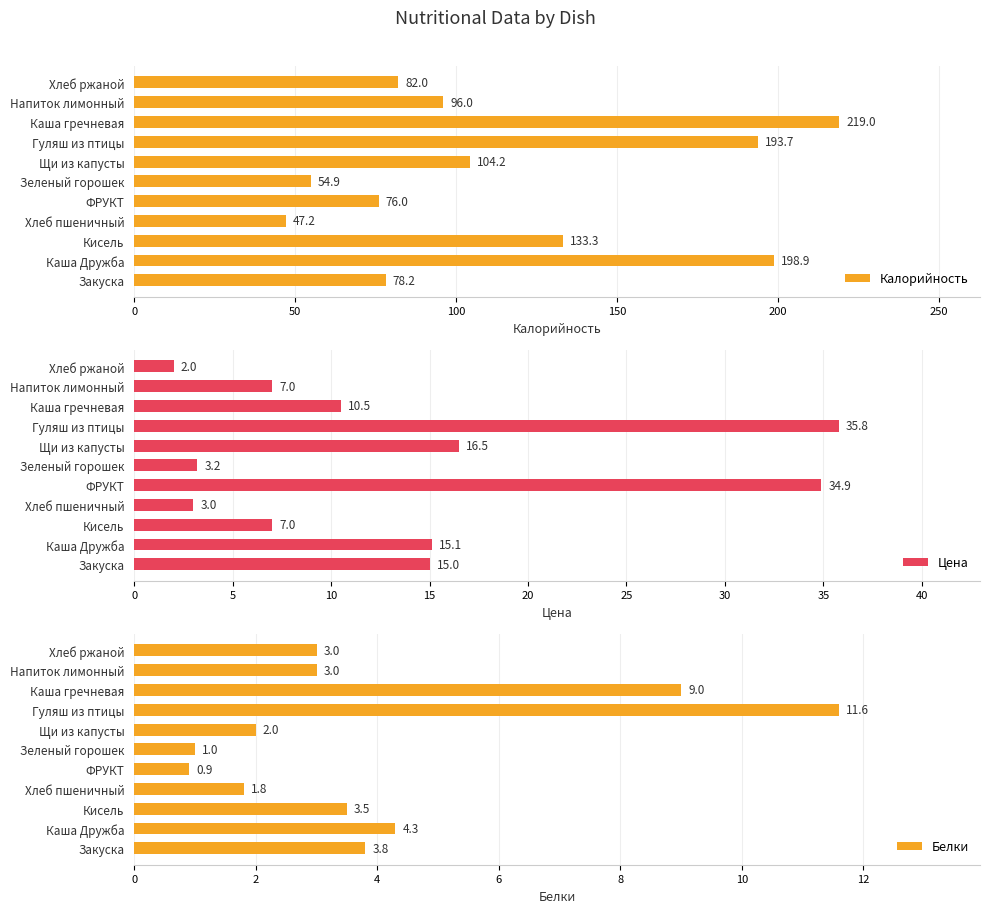

What is the difference between the Калорийность values at Каша гречневая and Хлеб ржаной?

137.0